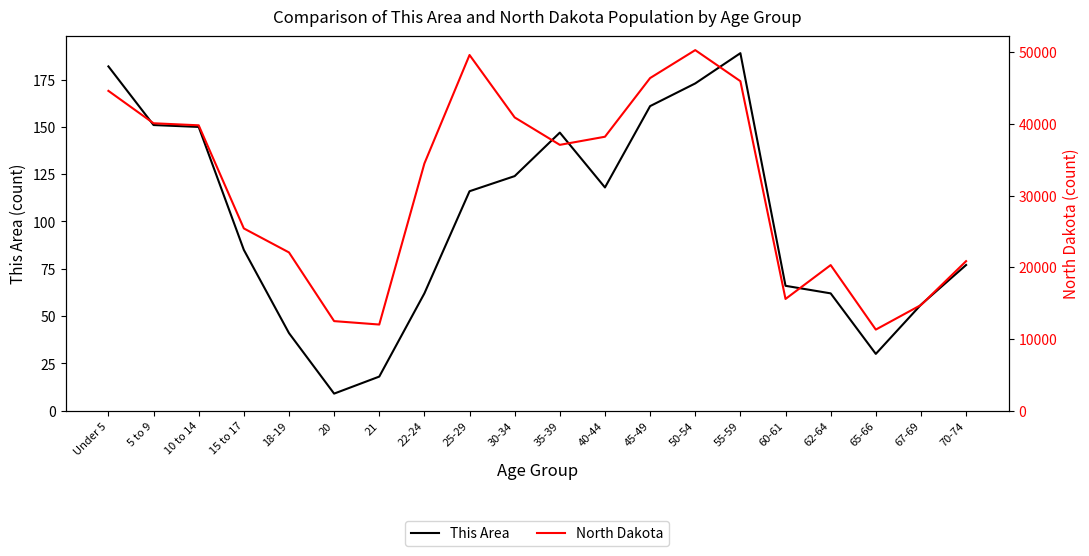

What is the maximum value shown in the chart?

50277